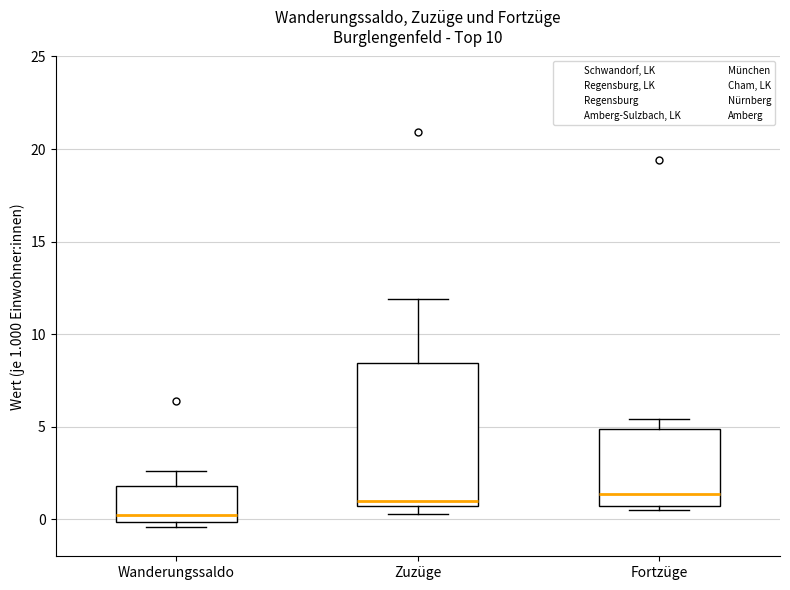

Where does the upper whisker of the box for Wanderungssaldo end on the y-axis? The values are not printed on the chart, so give them approximately, as read against the axis.

2.5